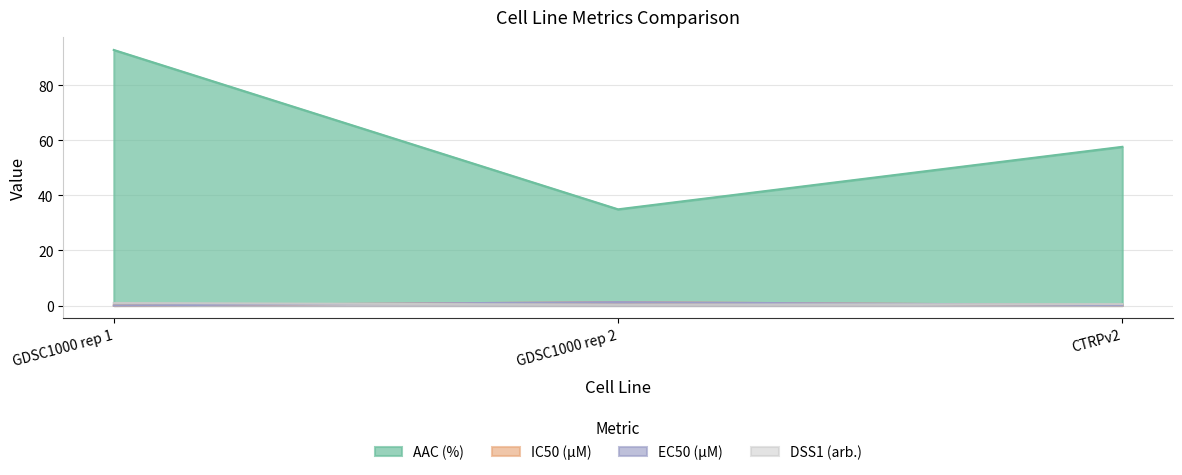

How many lines are shown in the chart?

4